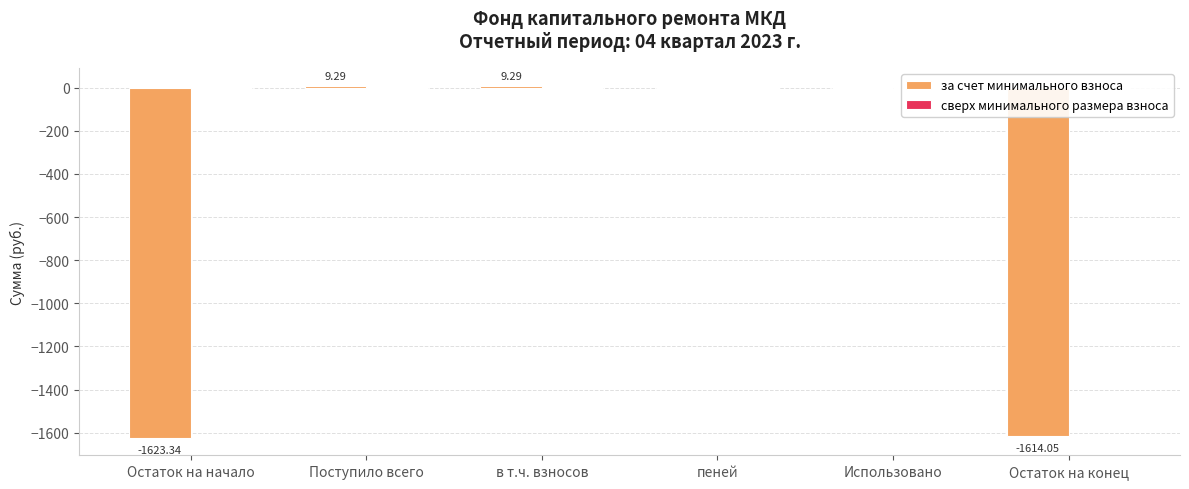

Are the bars horizontal?

No